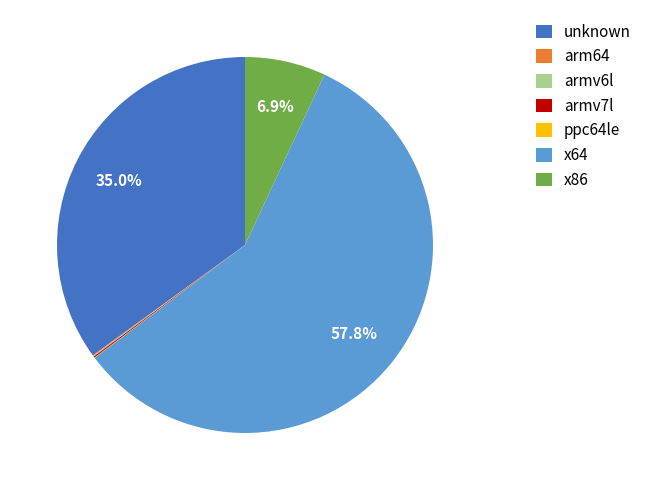

How much of the chart is everything except unknown?

65.0%